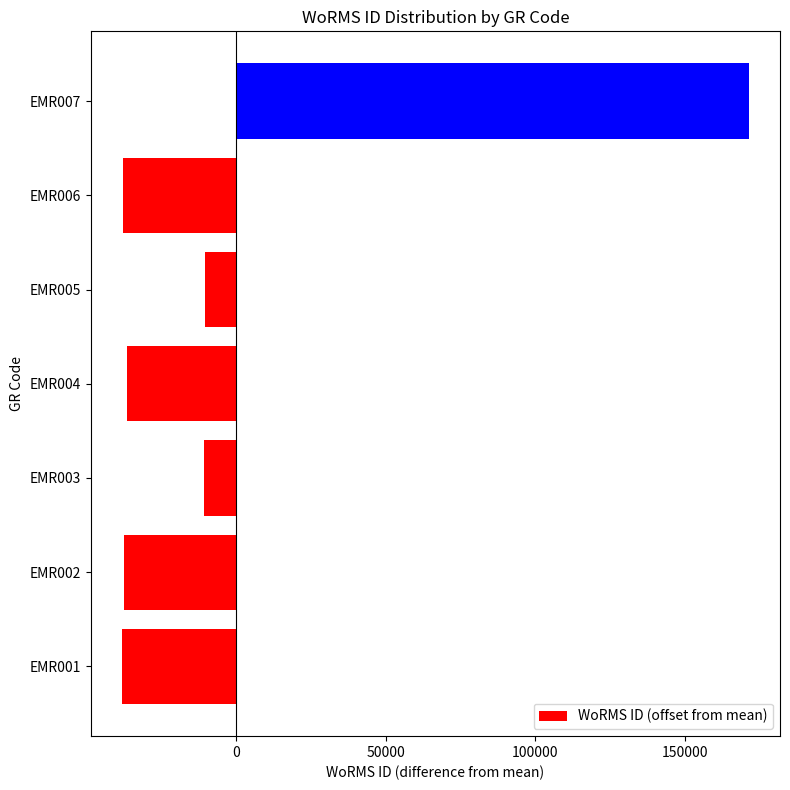

At which category does the chart reach its peak across all series?

EMR007